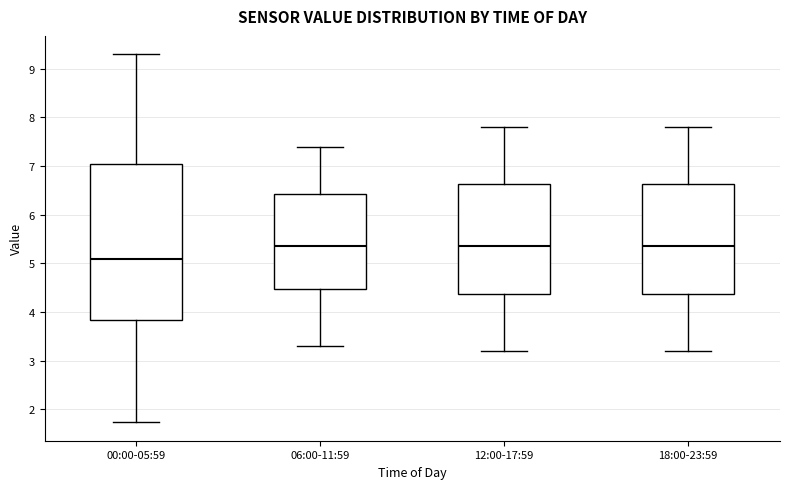

Reading left to right, transcribe this box plot: for each box, give where its median line is, the range the box spans, and where its two whiskers end, as read against the y-axis. The values are not printed on the chart, so give them approximately, as read against the axis.

00:00-05:59: median 5.1, box 3.8 to 7.0, whiskers 1.7 to 9.3
06:00-11:59: median 5.4, box 4.5 to 6.4, whiskers 3.3 to 7.4
12:00-17:59: median 5.4, box 4.4 to 6.6, whiskers 3.2 to 7.8
18:00-23:59: median 5.4, box 4.4 to 6.6, whiskers 3.2 to 7.8